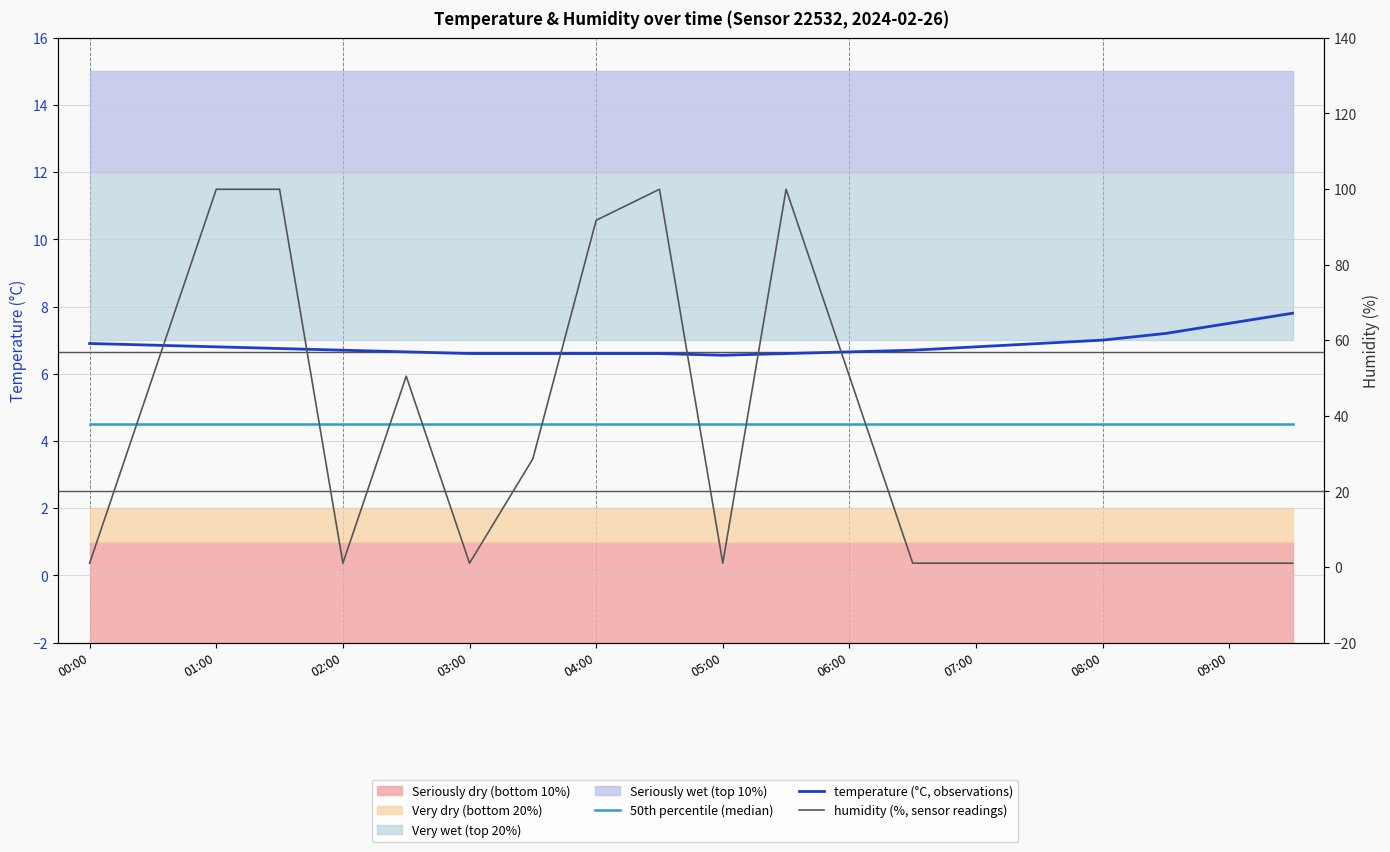

Between which two adjacent categories do humidity (%) and 50th percentile (median) first intersect?

00:00 and 01:00